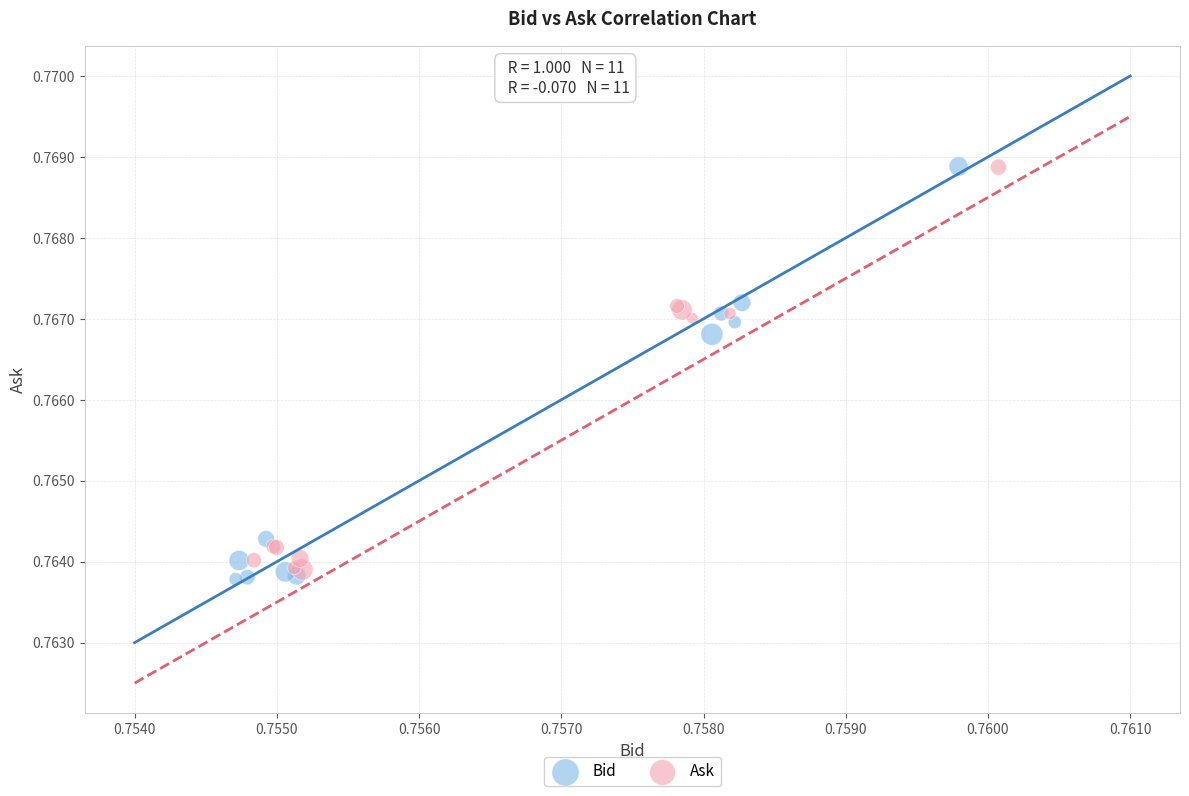

Which series has the largest Y range (max minus min)?

Bid